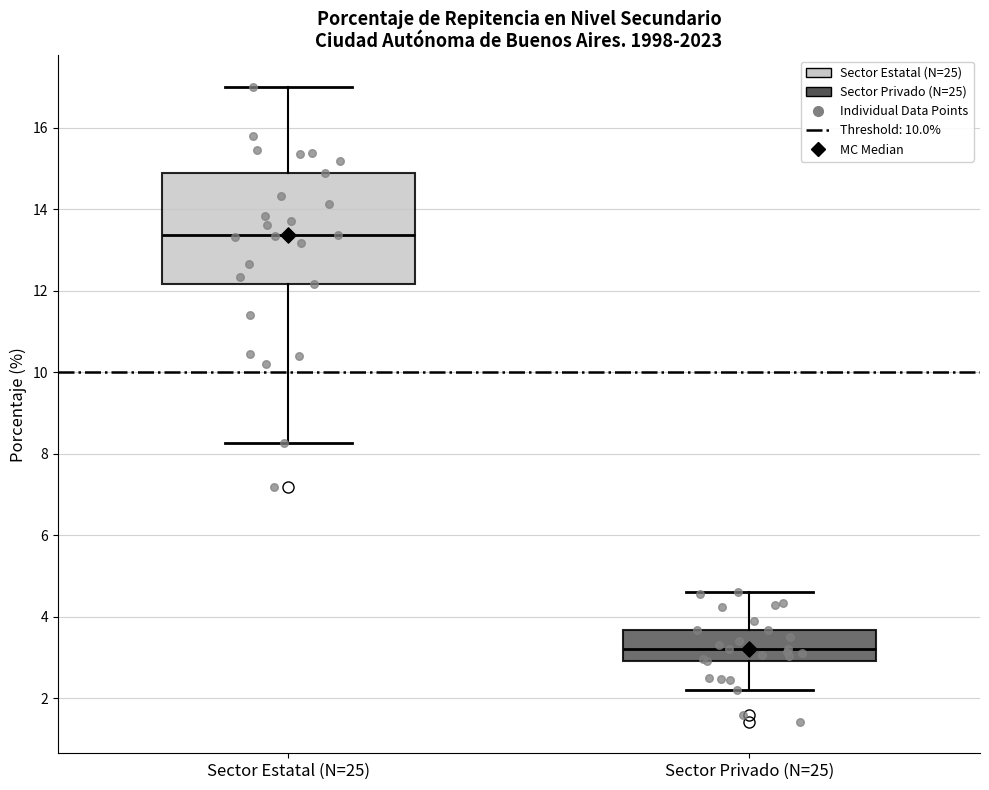

Where is the lower edge of the box for Sector Estatal (N=25) on the y-axis? The values are not printed on the chart, so give them approximately, as read against the axis.

12.2